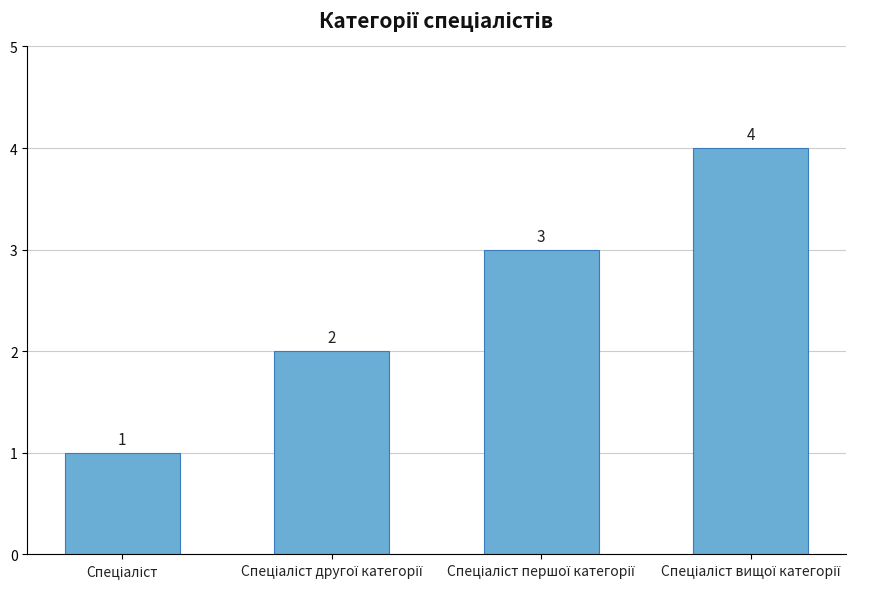

Count the values in the range 2 to 4.

3